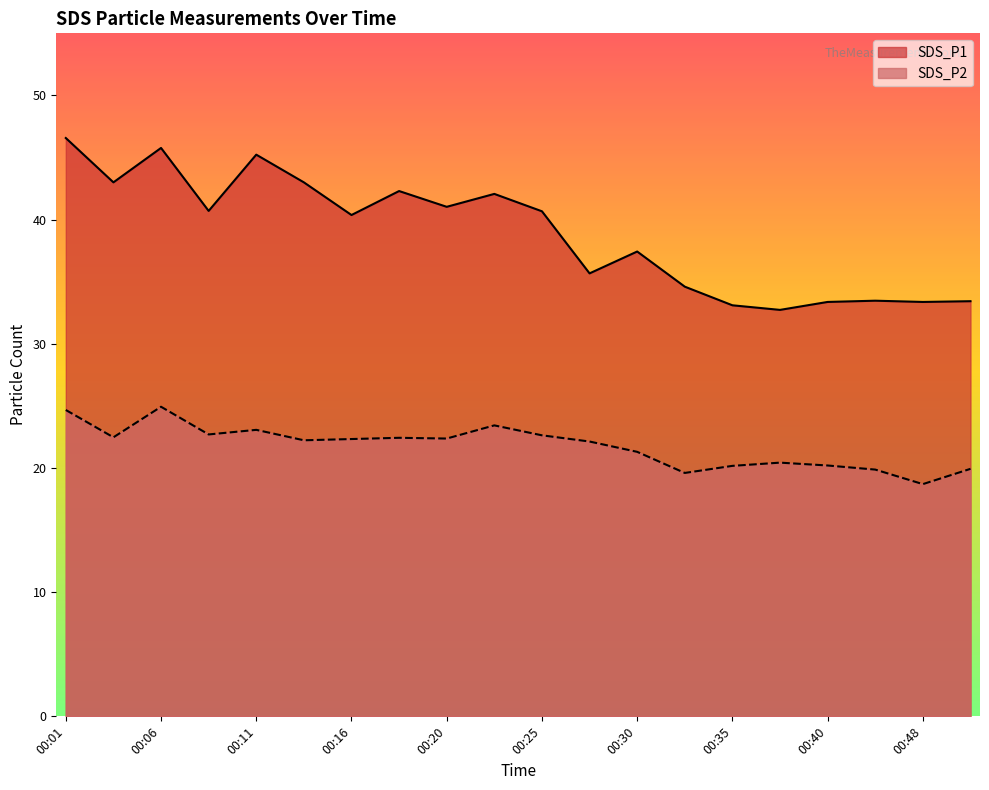

What is the average value of the SDS_P2 series?

21.8